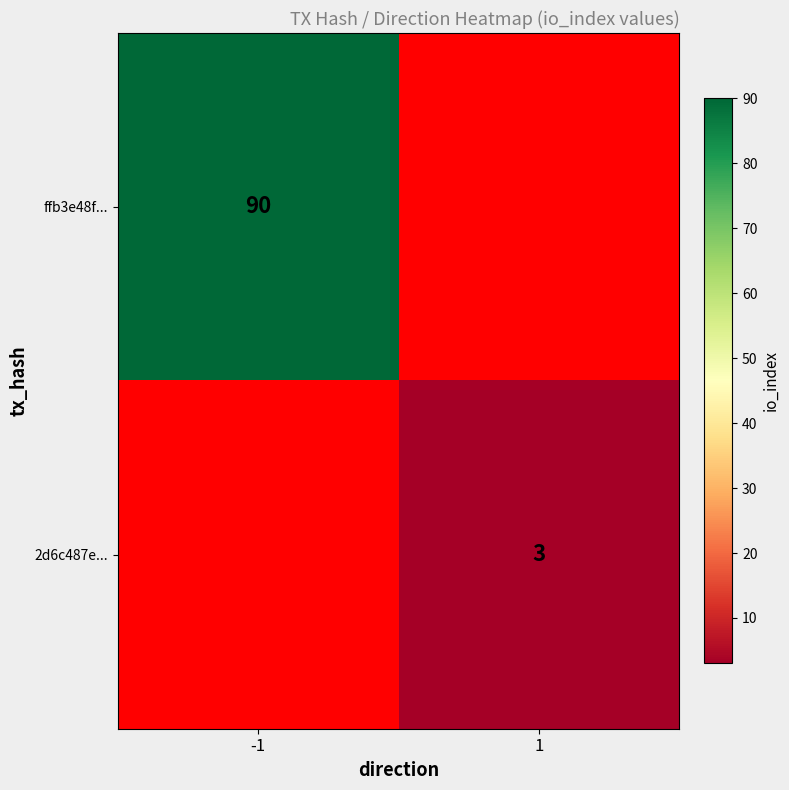

How many distinct data groups are displayed?

2